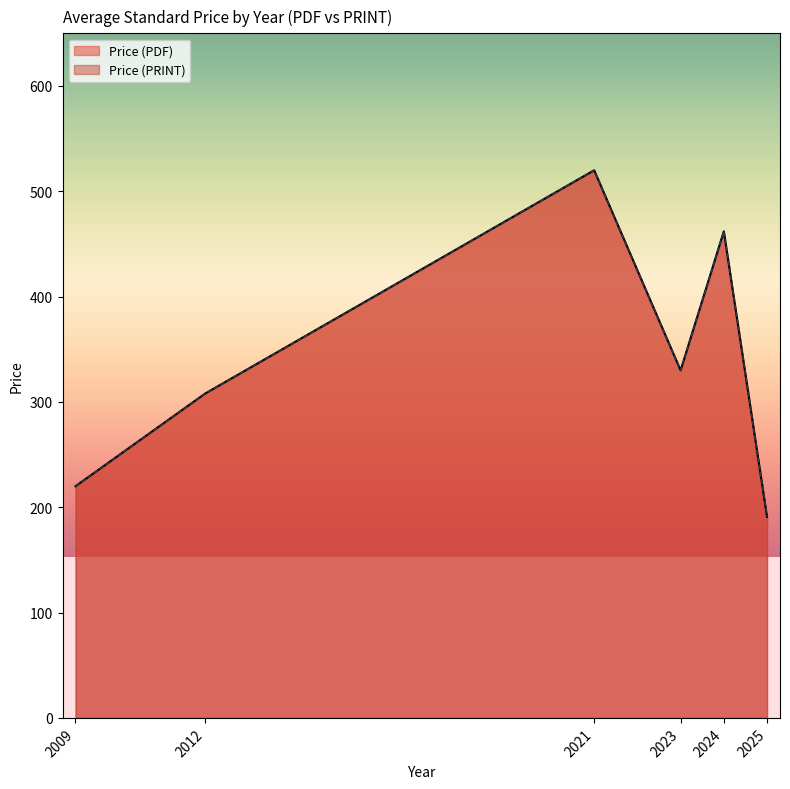

How many lines are shown in the chart?

2